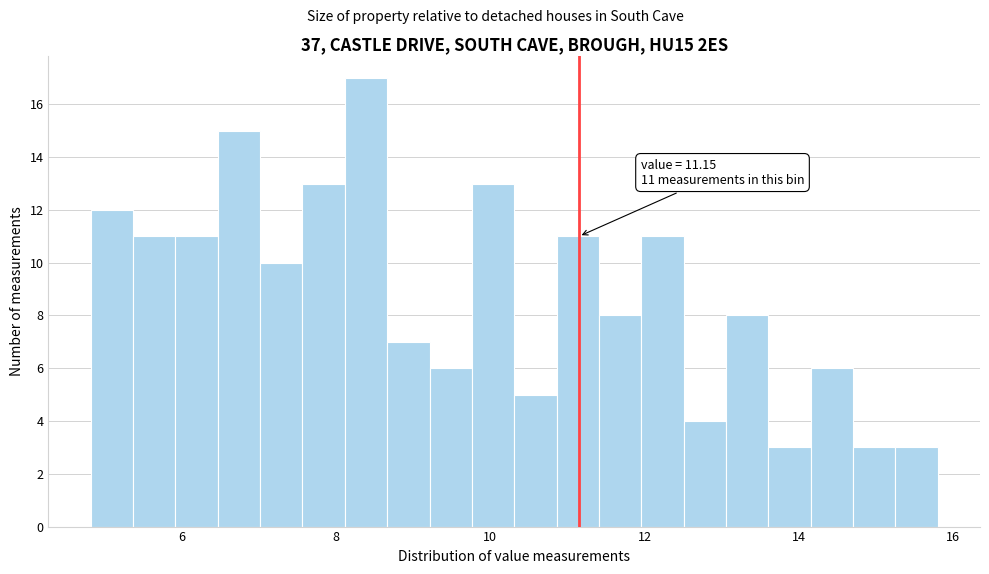

Read against the x-axis, roughly where is the centre of the tallest bar?

8.4